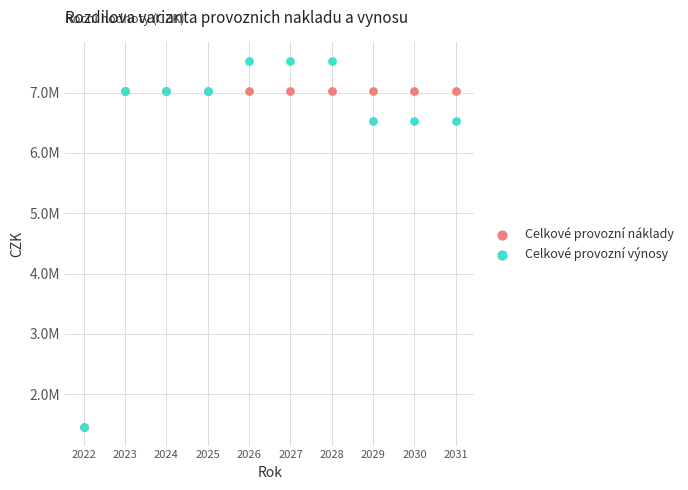

Which series has the largest Y range (max minus min)?

Celkové provozní výnosy